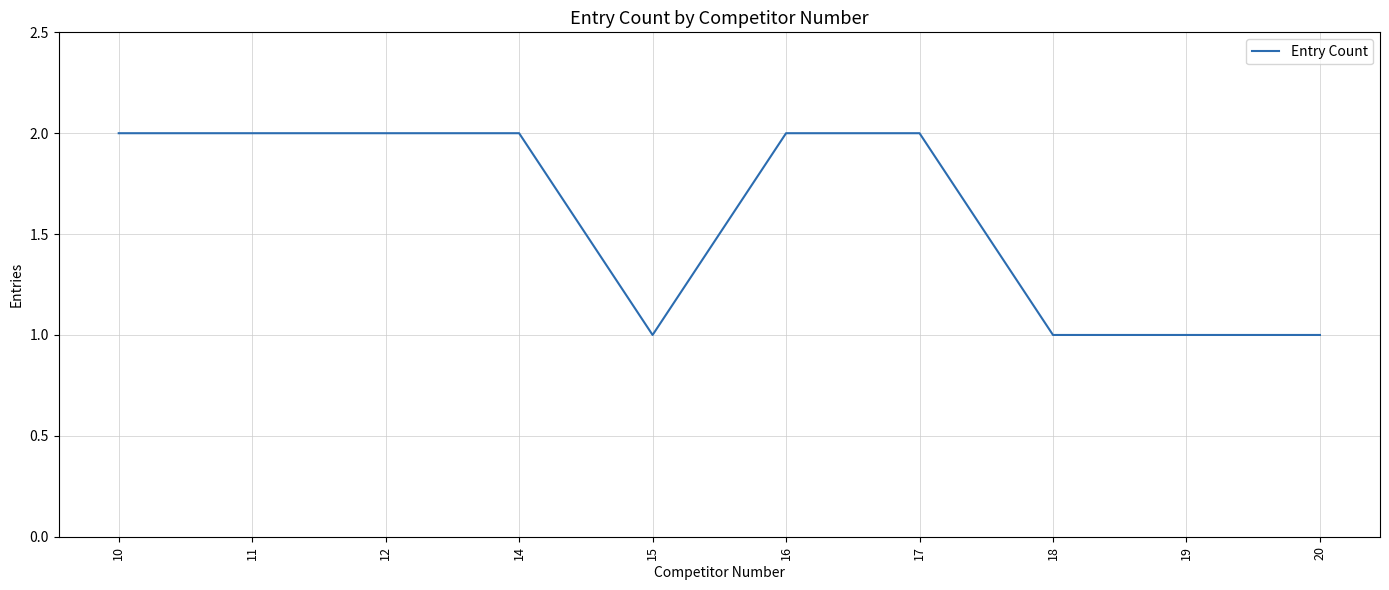

The chart shows a value of 2 at 17. True or false?

True